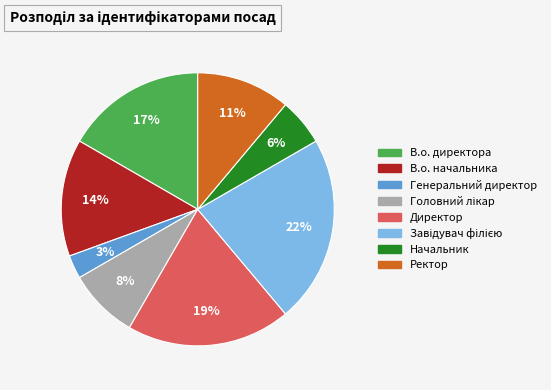

Which has a higher value, Генеральний директор or Начальник?

Начальник